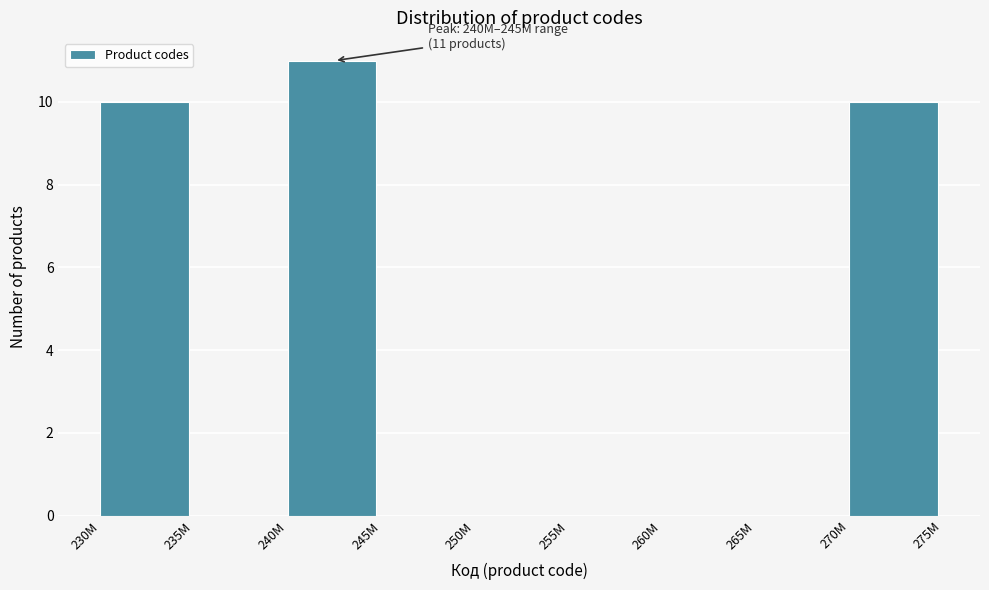

Reading right to left, transcribe all the data shown in this chart.

270M=10	265M=0	260M=0	255M=0	250M=0	245M=0	240M=11	235M=0	230M=10